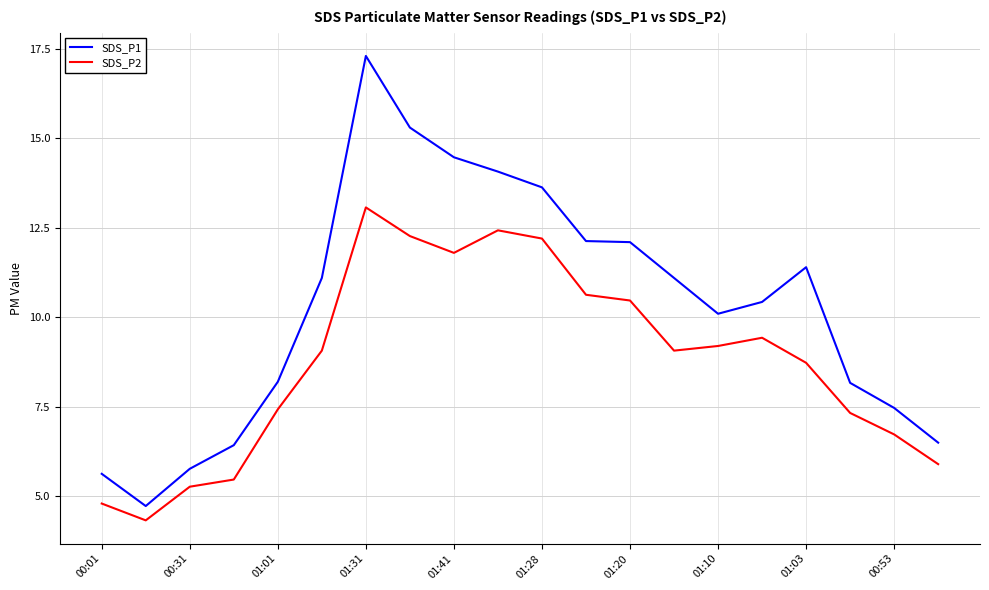

Which series has the largest range (max minus min)?

SDS_P1